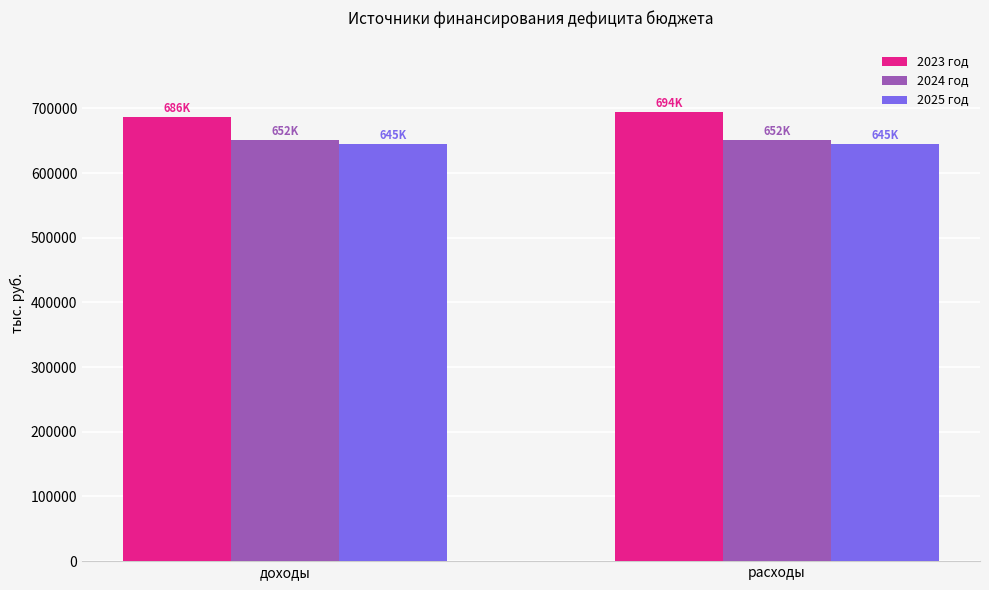

The 2024 год series shows 651617.3 at расходы. True or false?

True